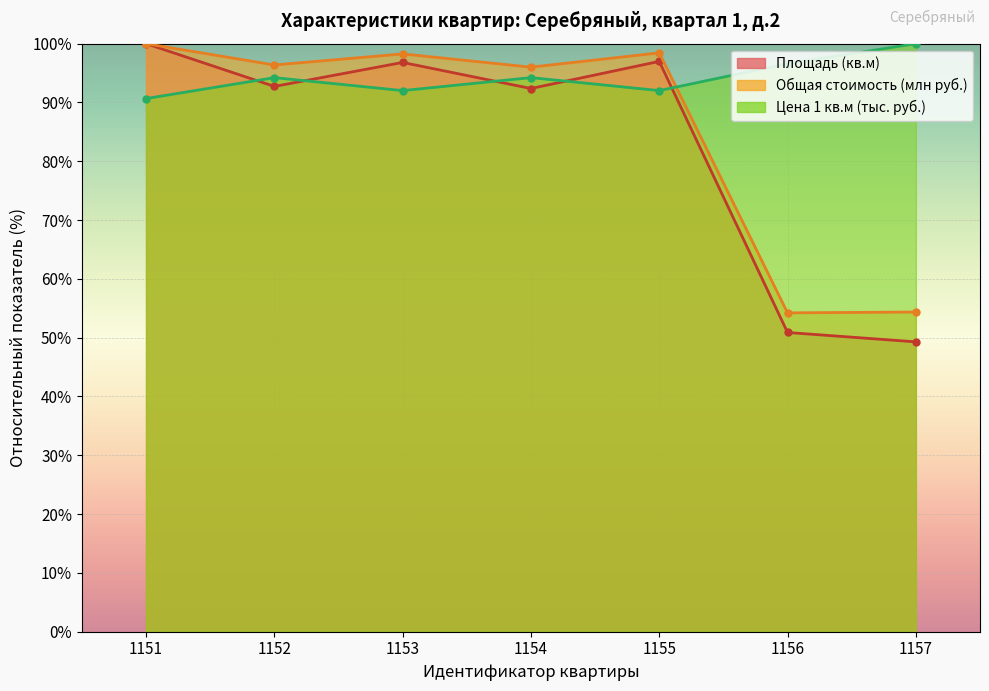

Reading left to right, extract all data points from this chart.

Площадь (кв.м): 1151=100.0	1152=92.7	1153=96.8	1154=92.4	1155=97.0	1156=50.9	1157=49.3
Общая стоимость (млн руб.): 1151=100.0	1152=96.4	1153=98.3	1154=96.0	1155=98.4	1156=54.2	1157=54.4
Цена 1 кв.м (руб.): 1151=90.7	1152=94.2	1153=92.0	1154=94.2	1155=92.0	1156=96.6	1157=100.0